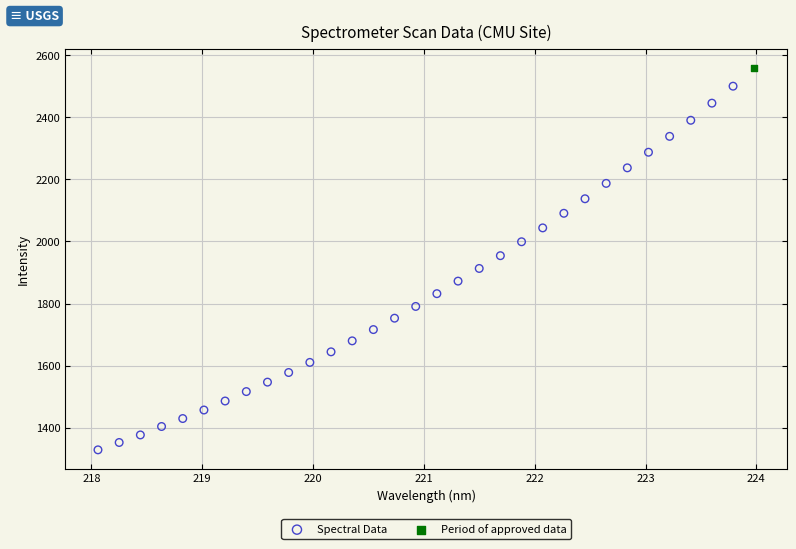

What are all the series names shown in the legend?

Spectral Data, Period of approved data